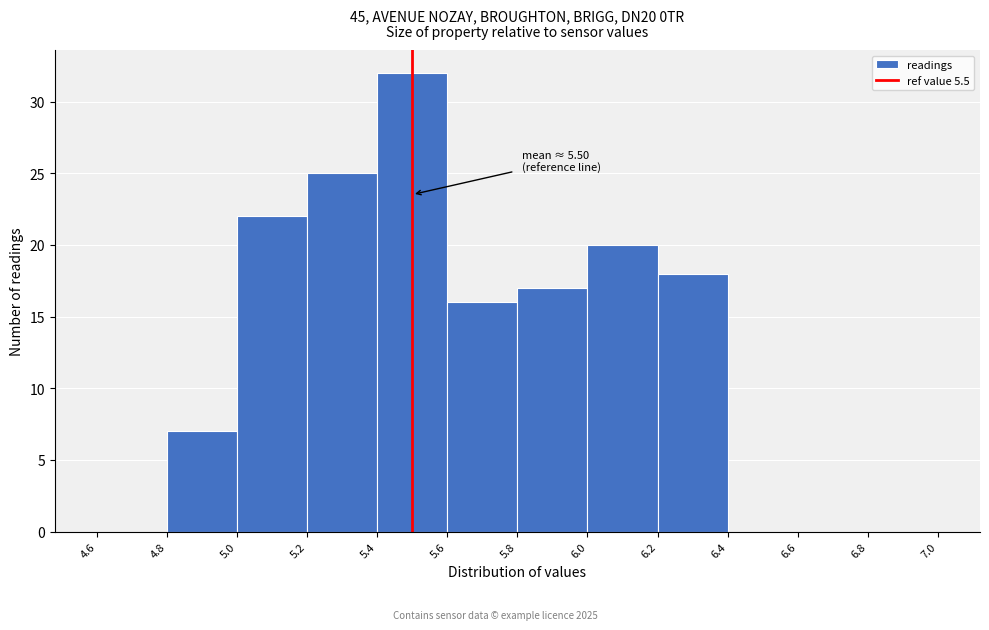

Which range on the x-axis has the tallest bar?

5.4 to 5.6